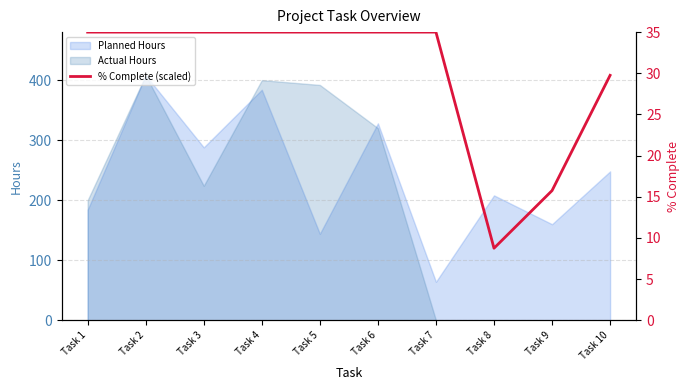

What is the sum of all values?

299.2